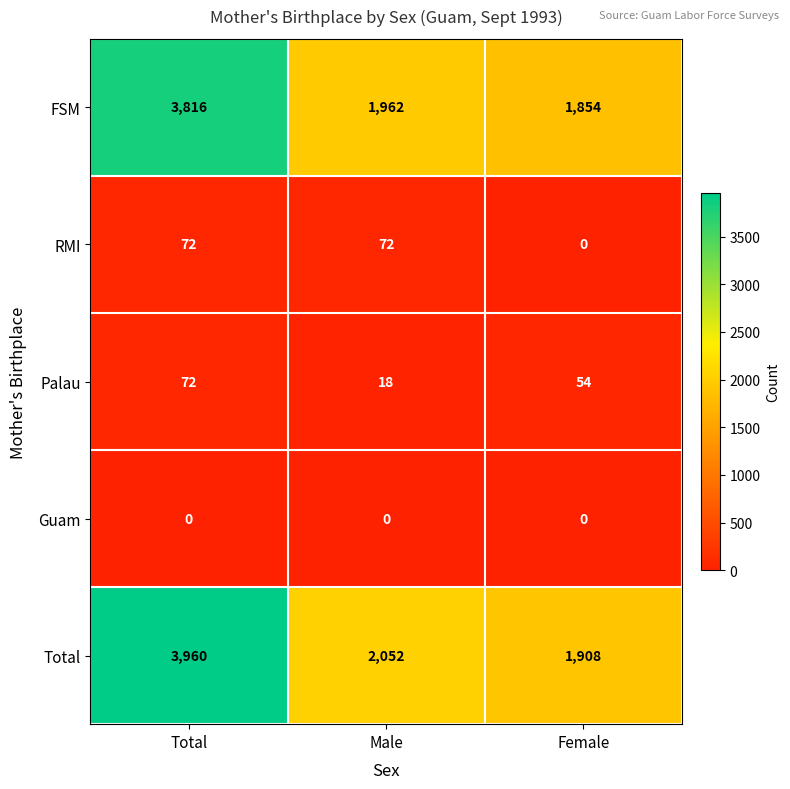

The value of Total at Female is 2527. True or false?

False